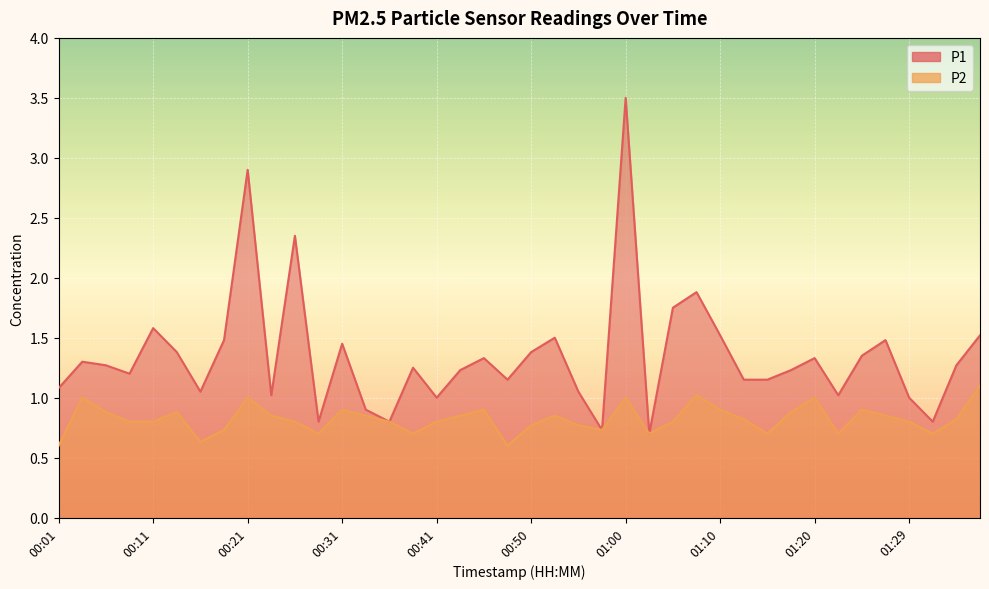

Rank the series at 00:38 from lowest to highest value.

P2, P1